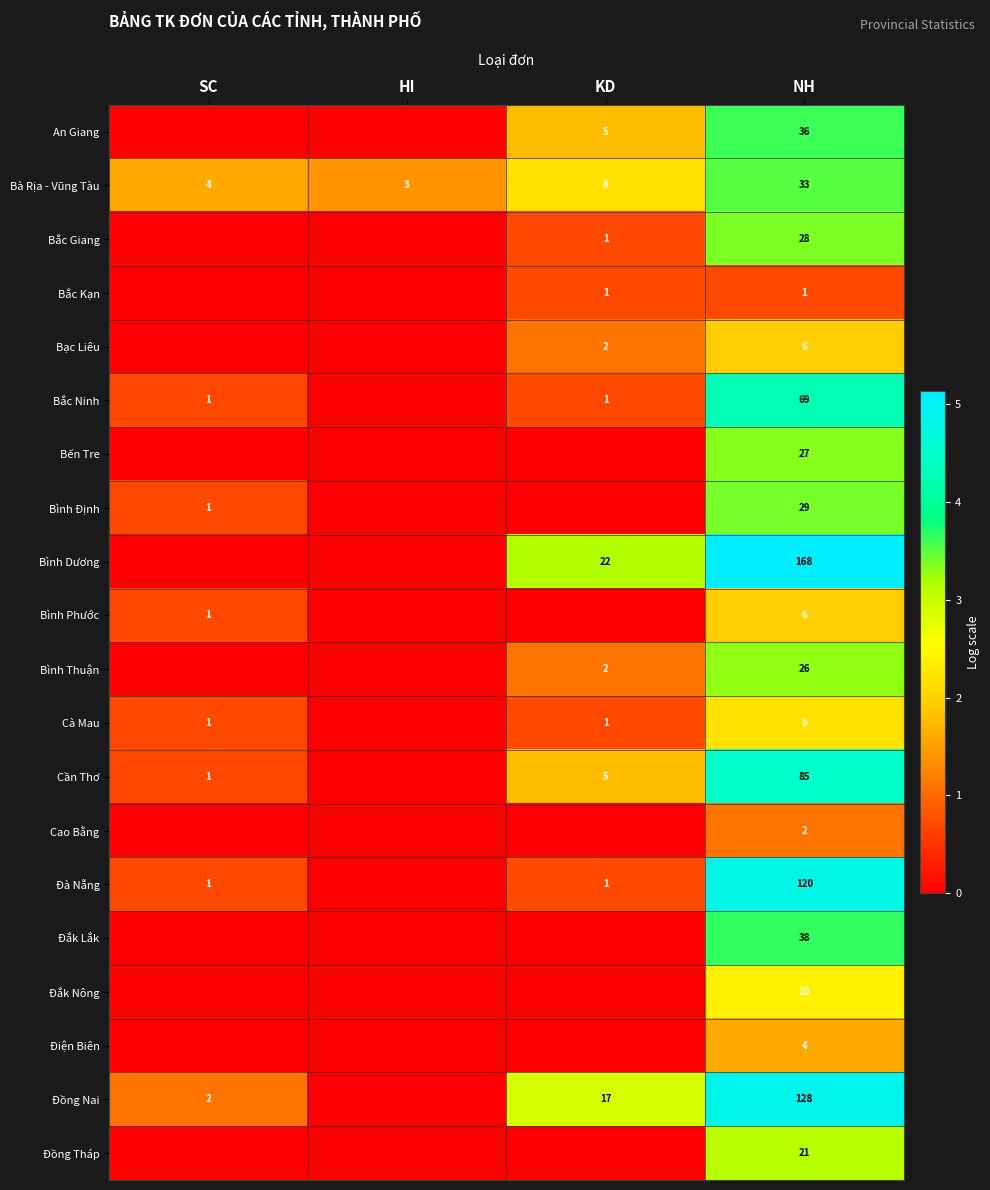

Which has a higher value, SC or HI?

SC